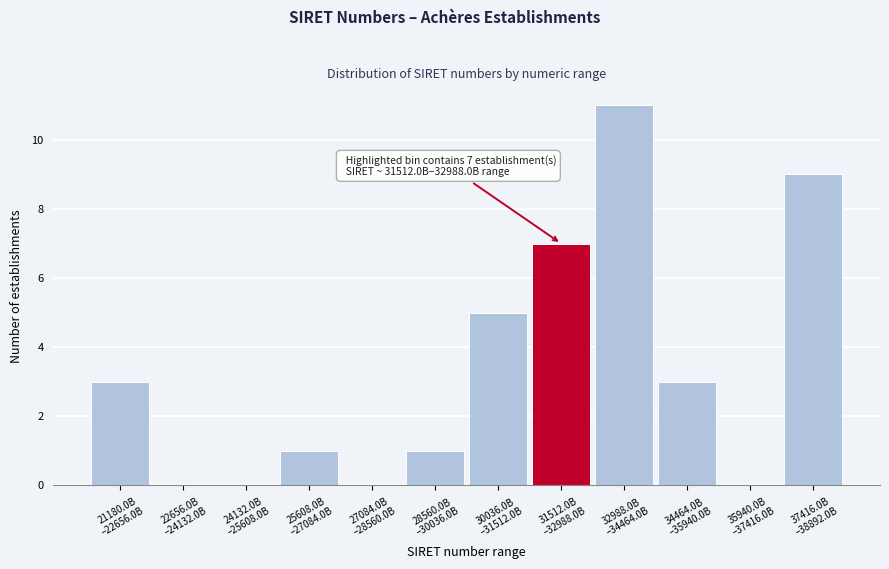

What is the maximum value shown in the chart?

11